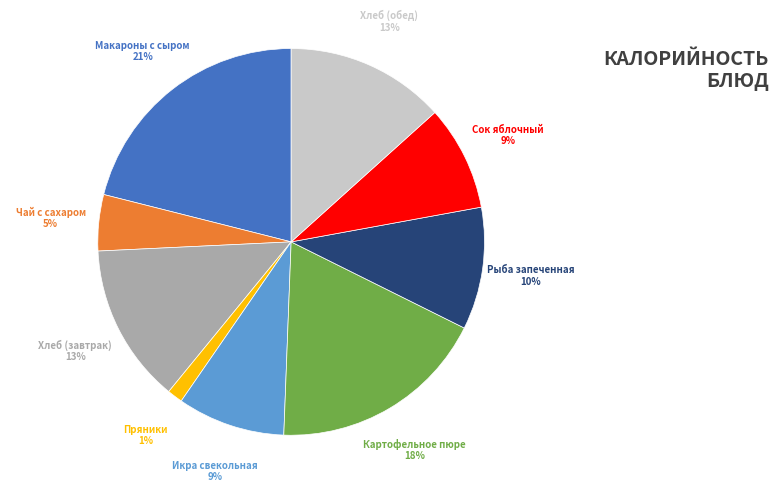

Is there a majority slice in this chart?

No